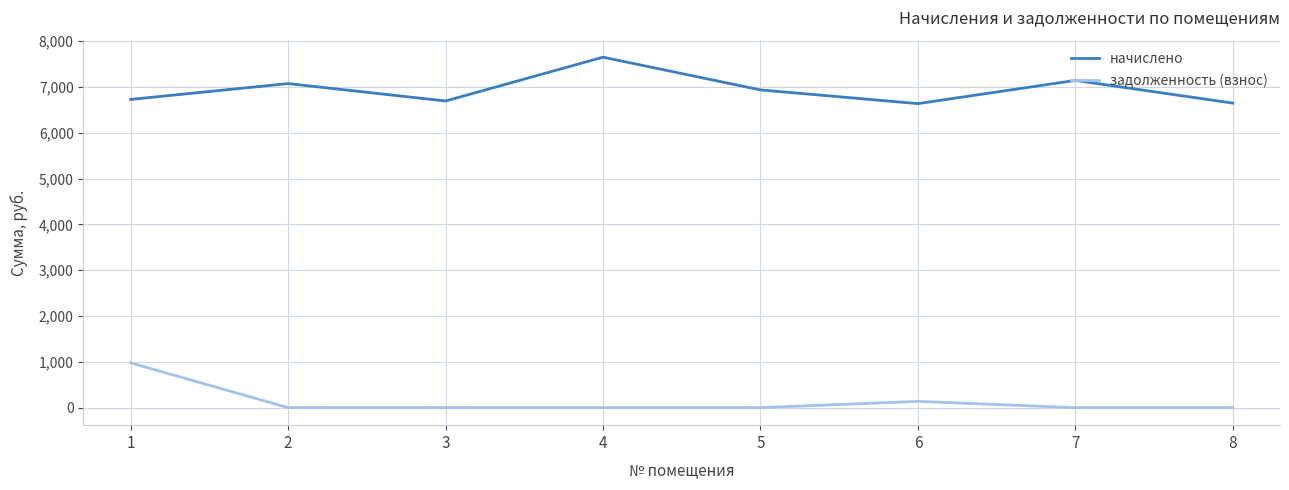

List the series in order of their overall mean, highest first.

начислено, задолженность (взнос)